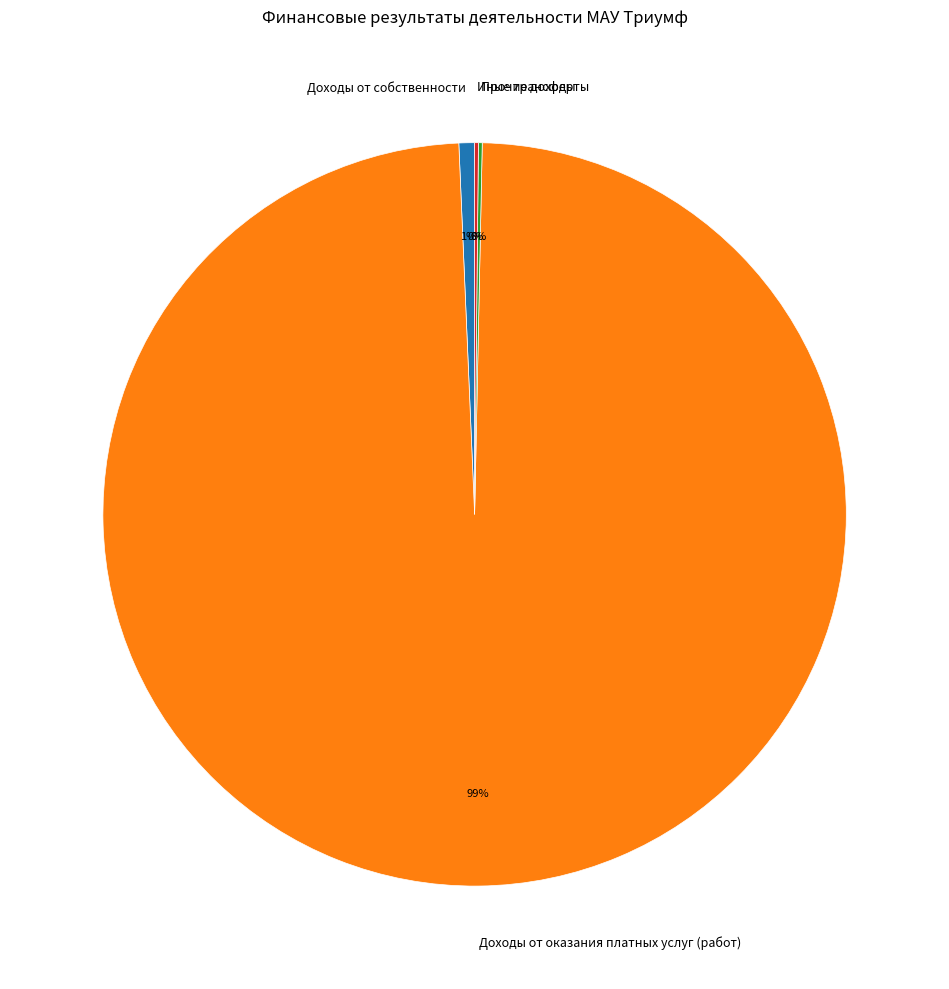

Does Доходы от оказания платных услуг (работ) account for over 50% of the chart?

Yes